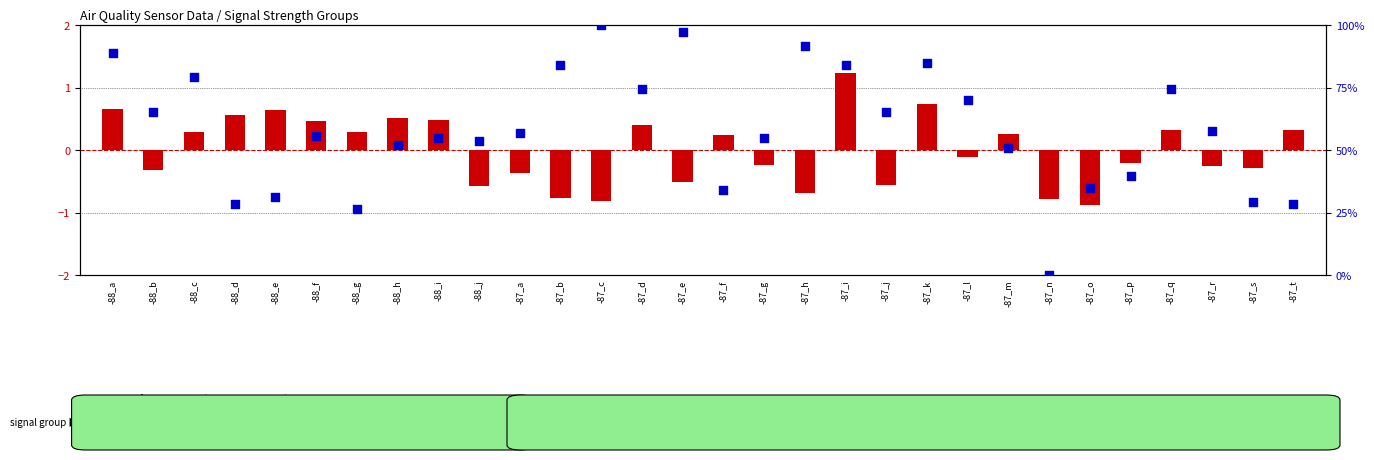

Is the value of transformed count (SDS_P1 centered) at -88_e greater than the value of percentile rank within the sample (Humidity) at -87_g?

No